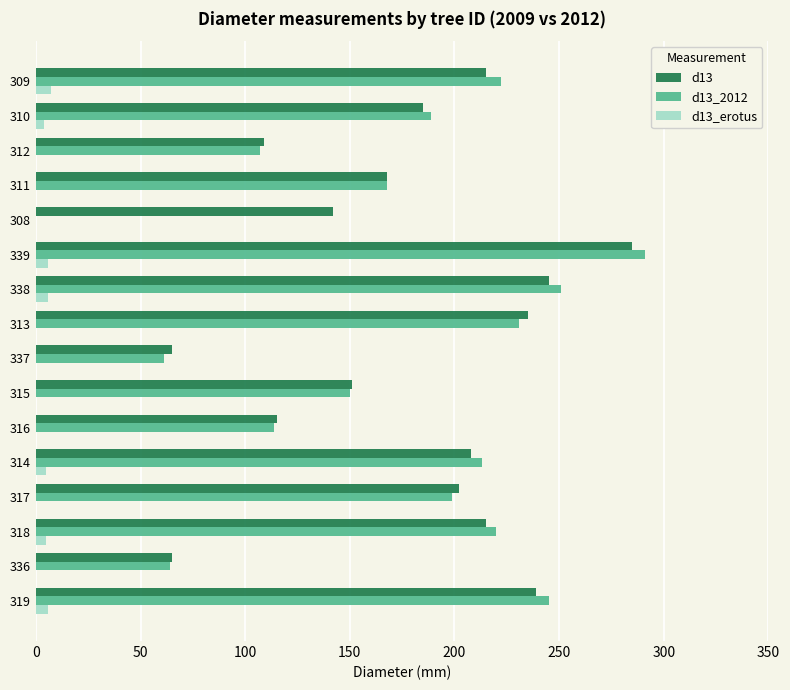

Which label corresponds to the largest value in the chart?

339